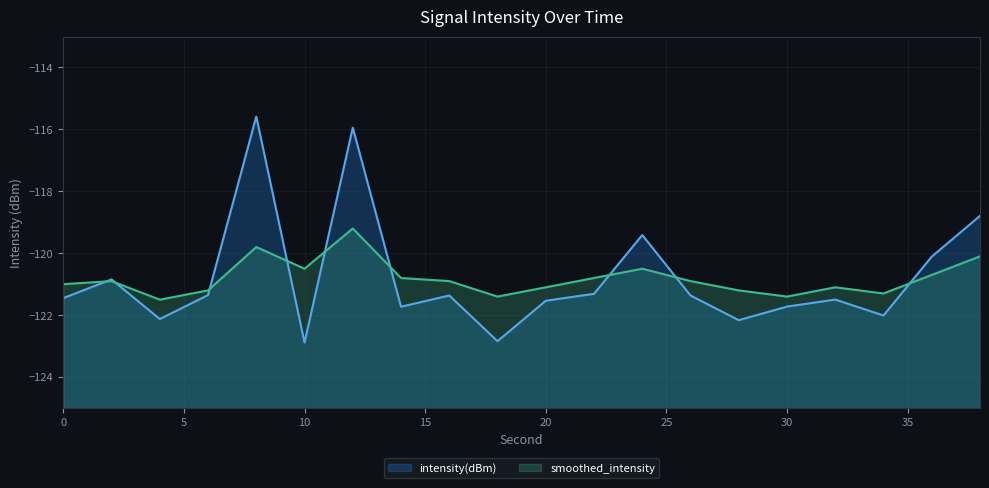

At how many categories does at least one series exceed -122?

20